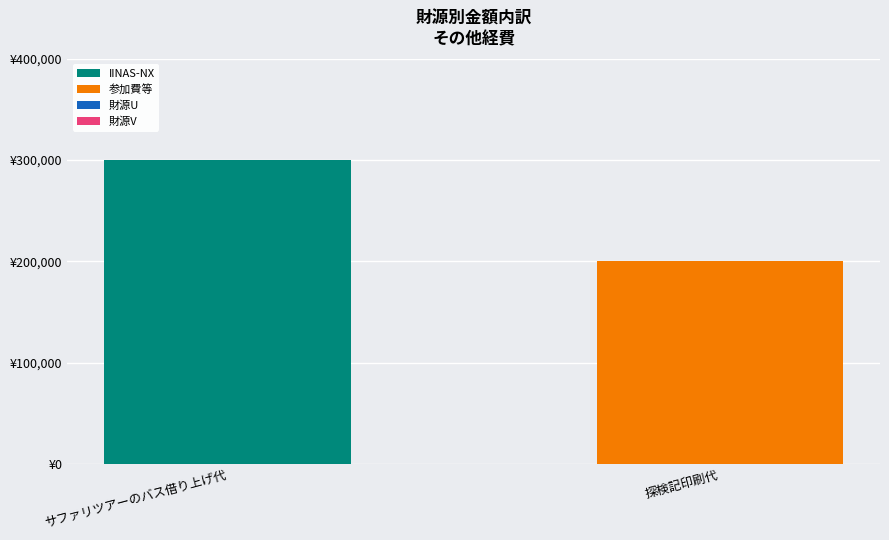

Does the chart contain stacked bars?

Yes